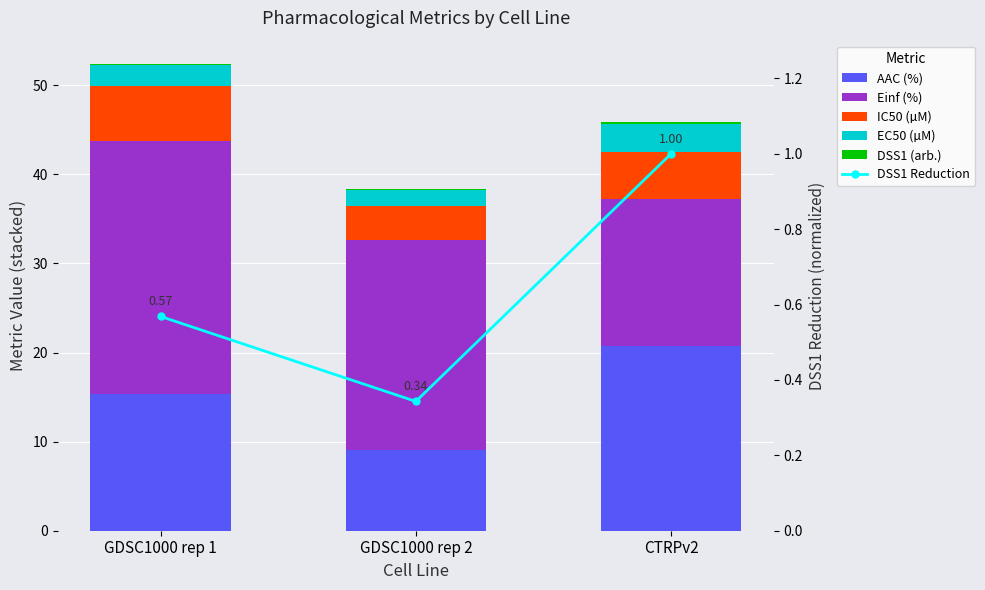

Which series changed the most between GDSC1000 rep 2 and CTRPv2?

AAC (%)